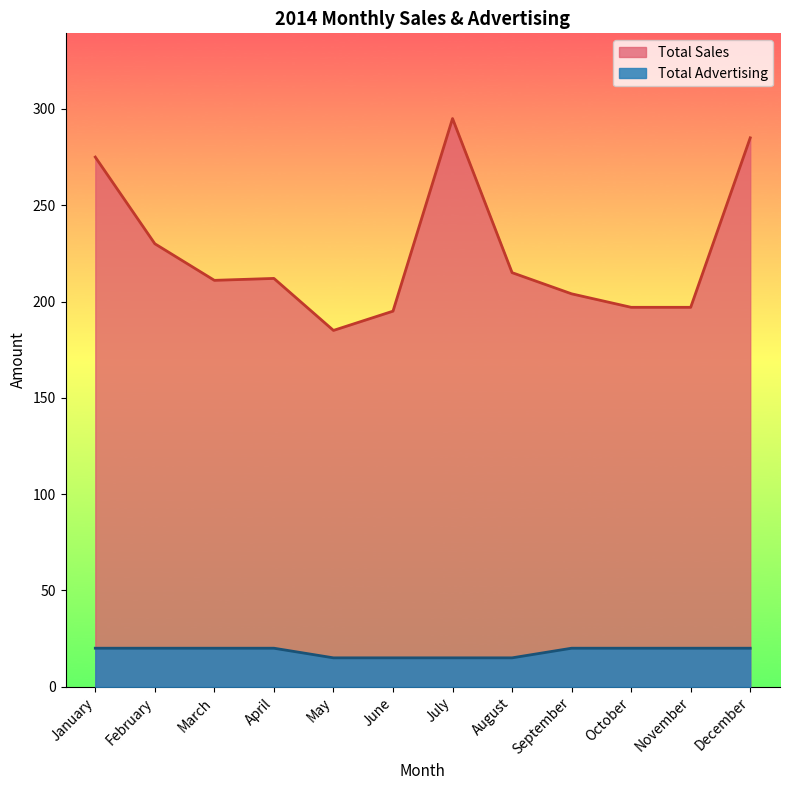

List the series in order of their peak value, lowest first.

Total Advertising, Total Sales